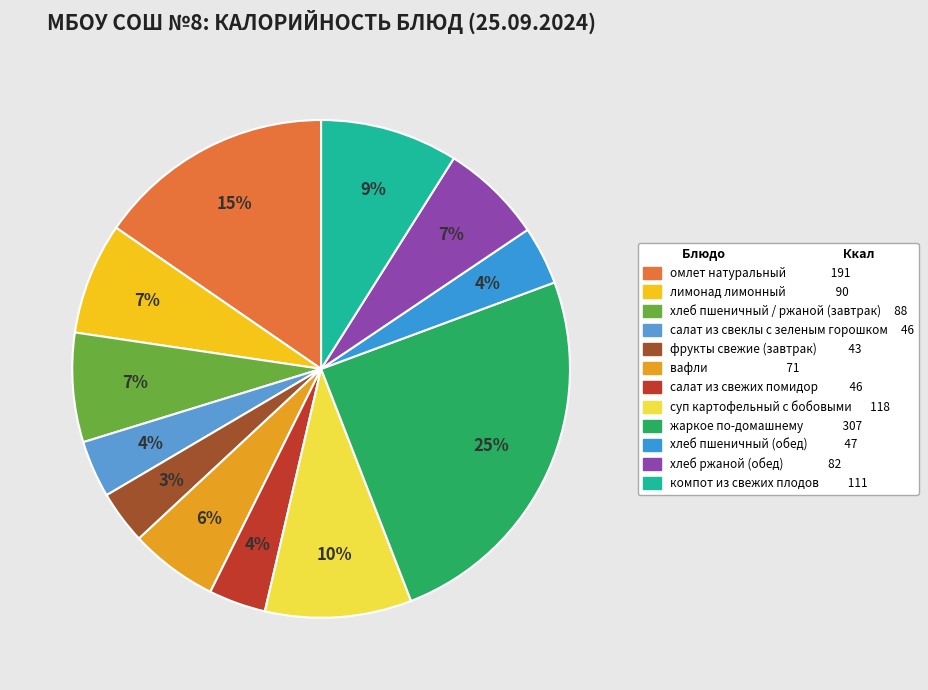

Does салат из свежих помидор account for over 50% of the chart?

No